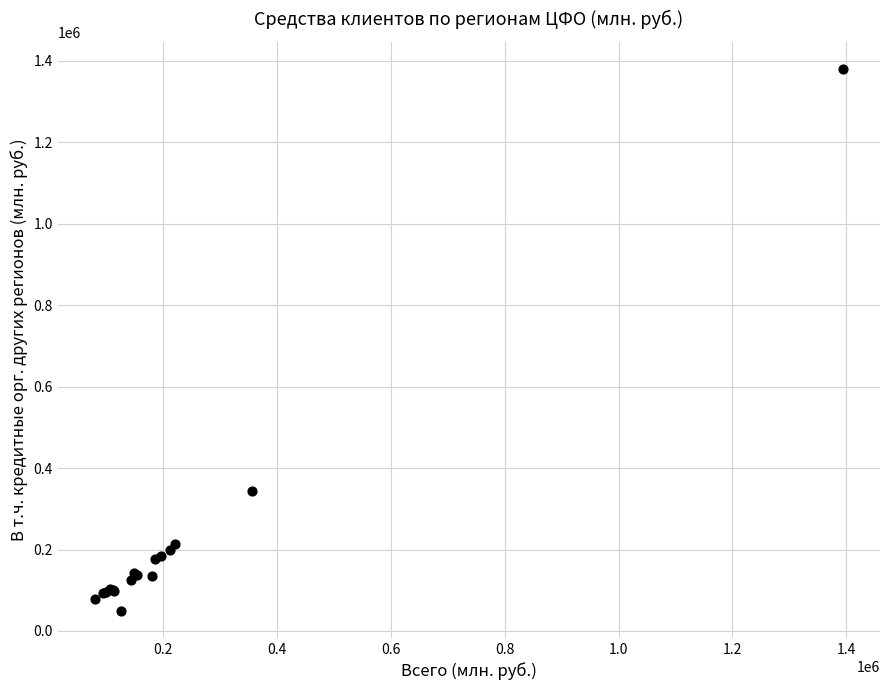

What Y value in the scatter plot is closest to 714856?

343580